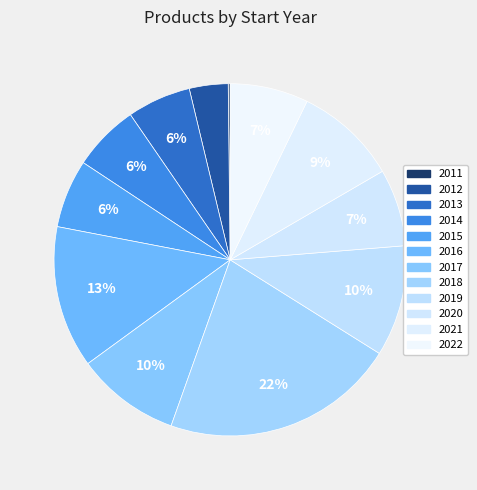

Does any single category account for the majority?

No